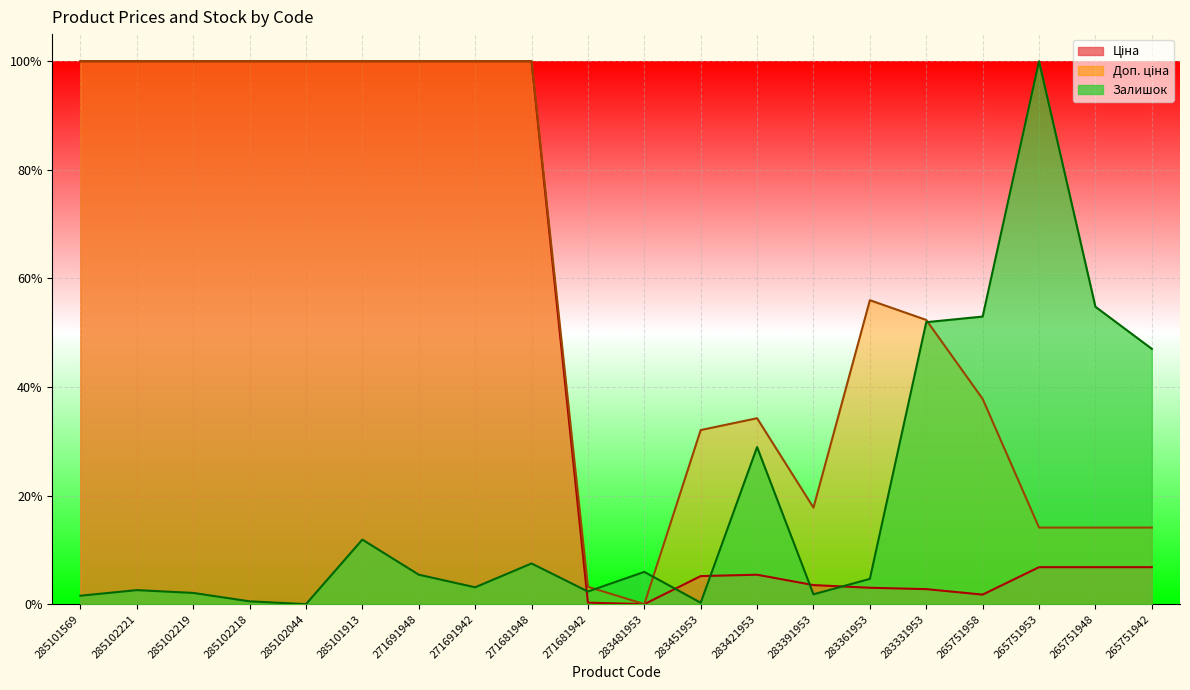

What is the value of the Доп. ціна point at the 14th from the left?

0.2